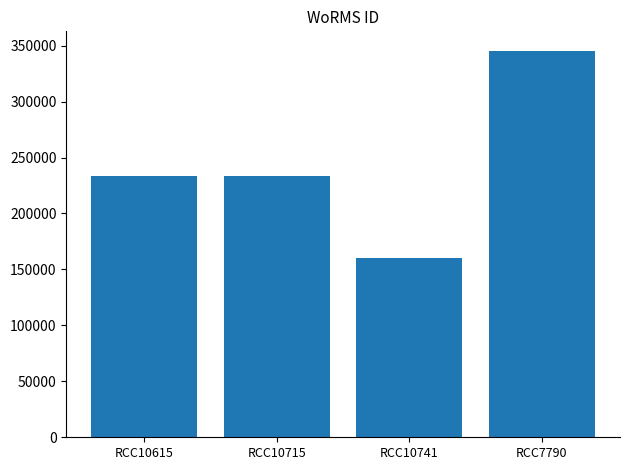

What is the sum of the values at RCC10741 and RCC10715?

394365